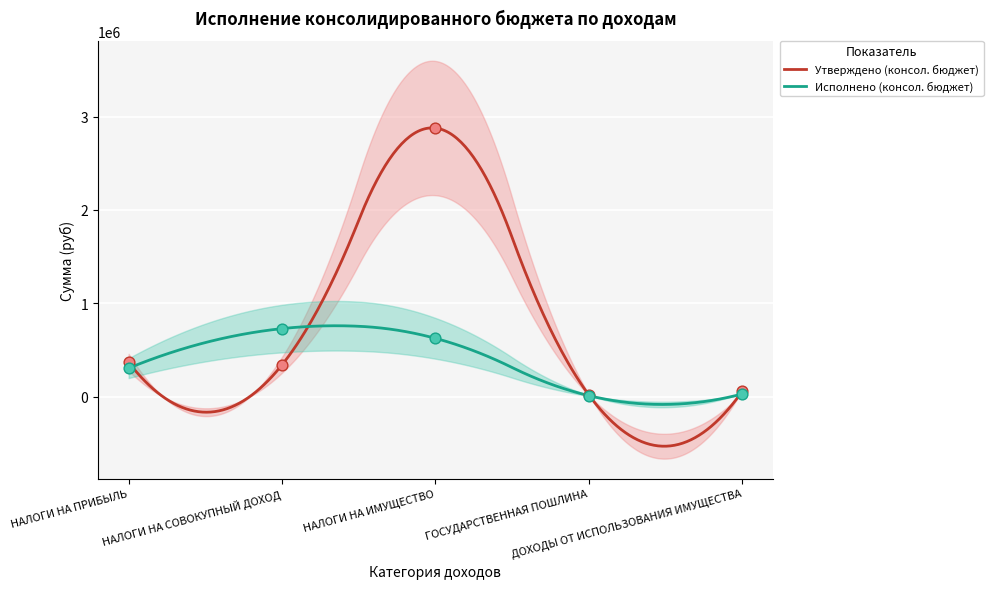

At which category is the sum across all series the highest?

НАЛОГИ НА ИМУЩЕСТВО